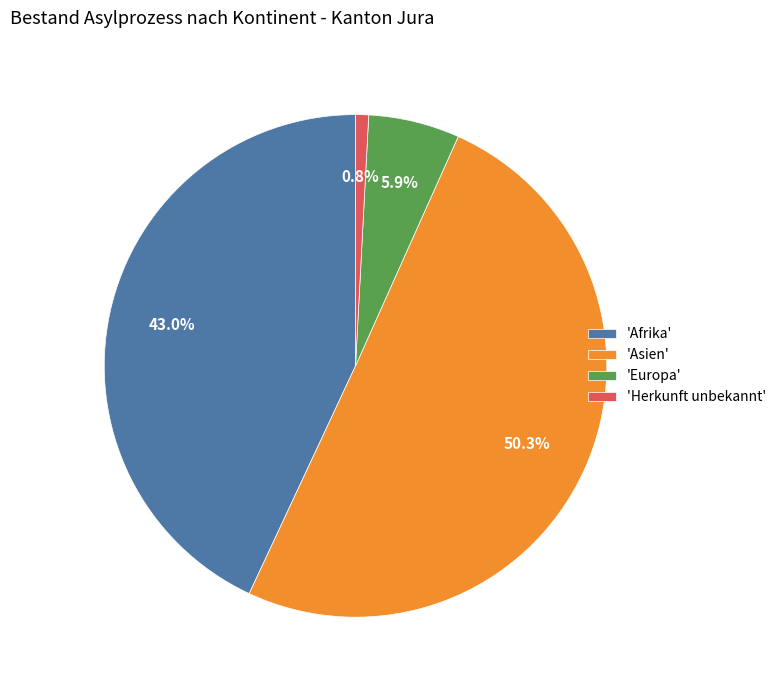

How many slices are in this pie chart?

4